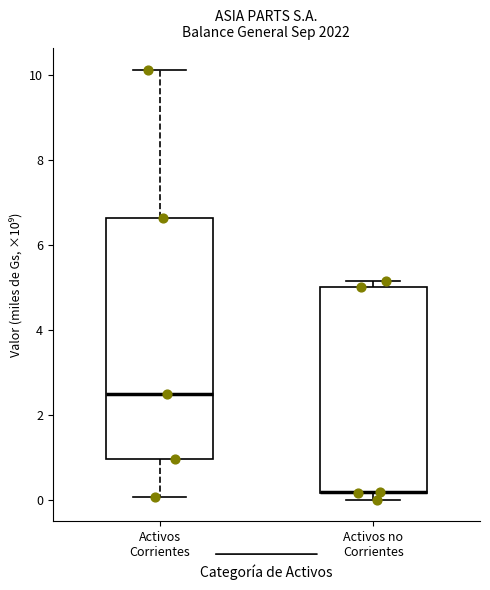

Which box is the tallest, from its lower edge to its upper edge?

Activos Corrientes